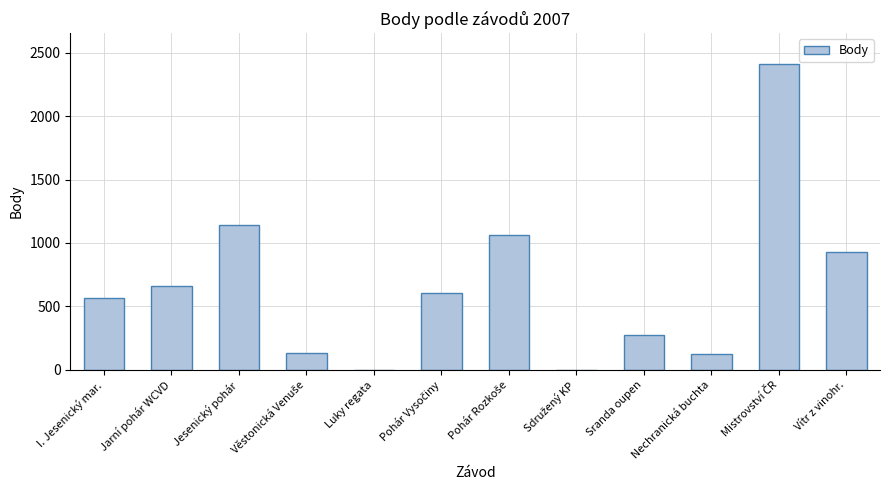

At which label is the value closest to 1206?

Jesenický pohár